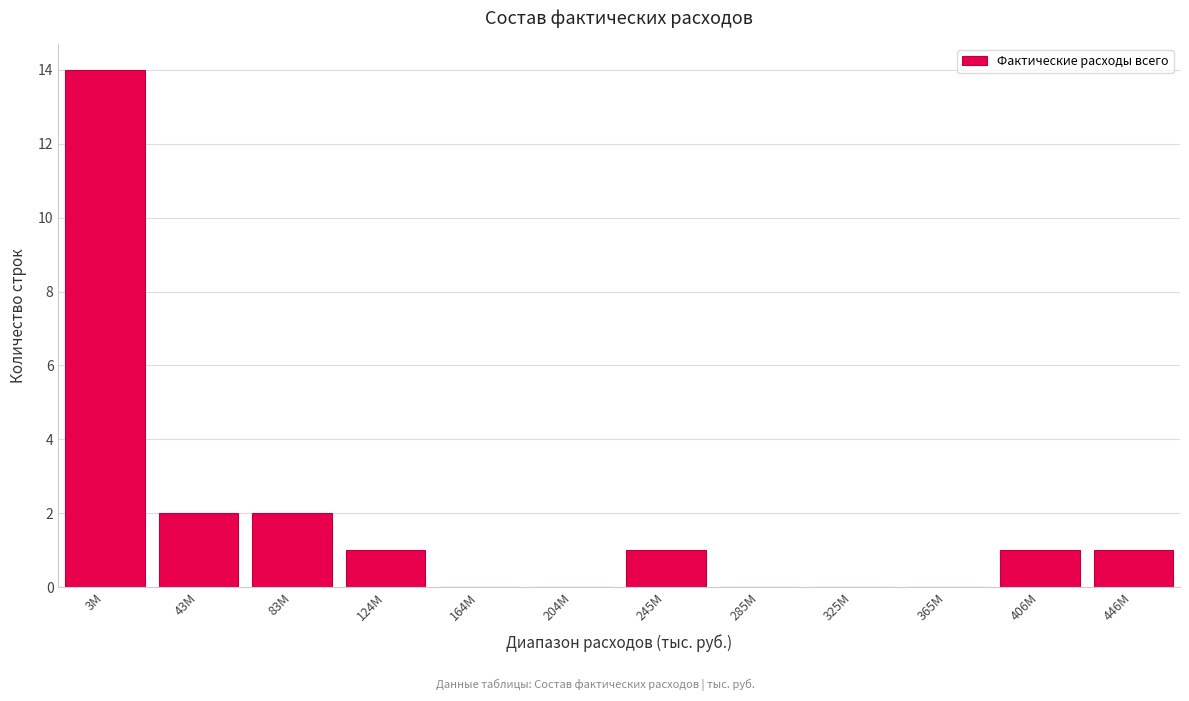

Reading left to right, list all the values displayed in this chart.

3M=14	43M=2	83M=2	124M=1	164M=0	204M=0	245M=1	285M=0	325M=0	365M=0	406M=1	446M=1